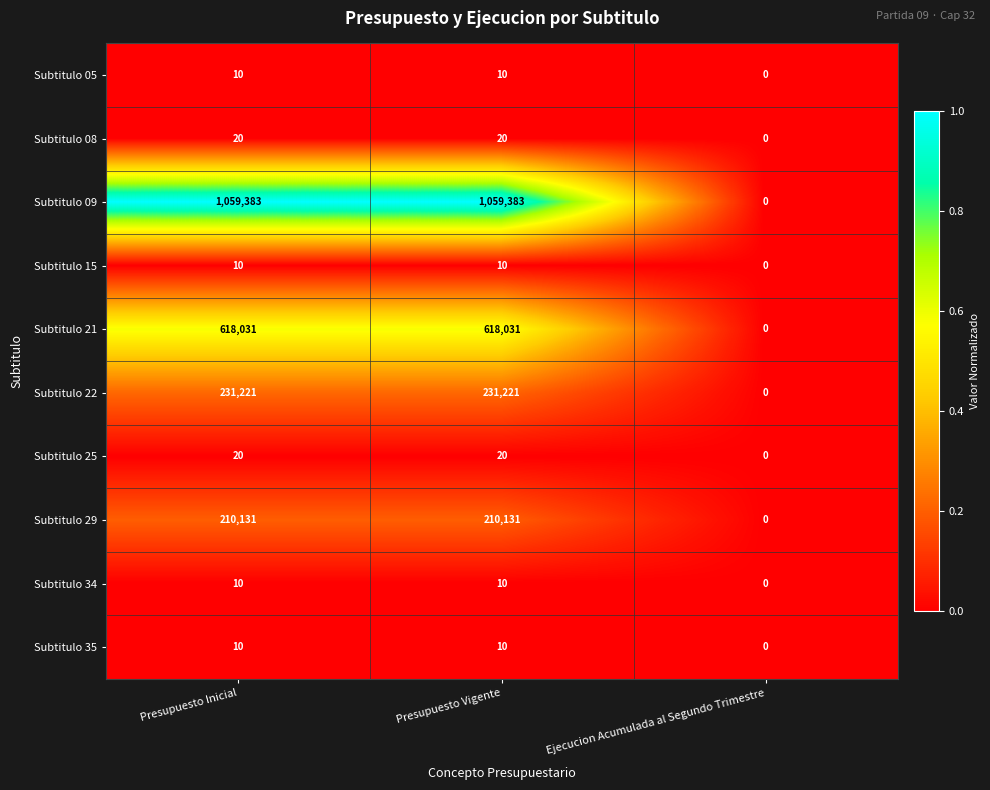

Which series has the largest total across all categories?

Subtitulo 09